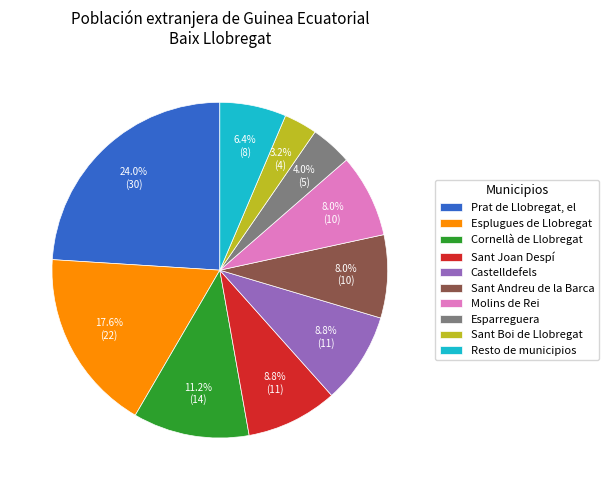

Is it true that Esplugues de Llobregat is 18% of the pie?

True